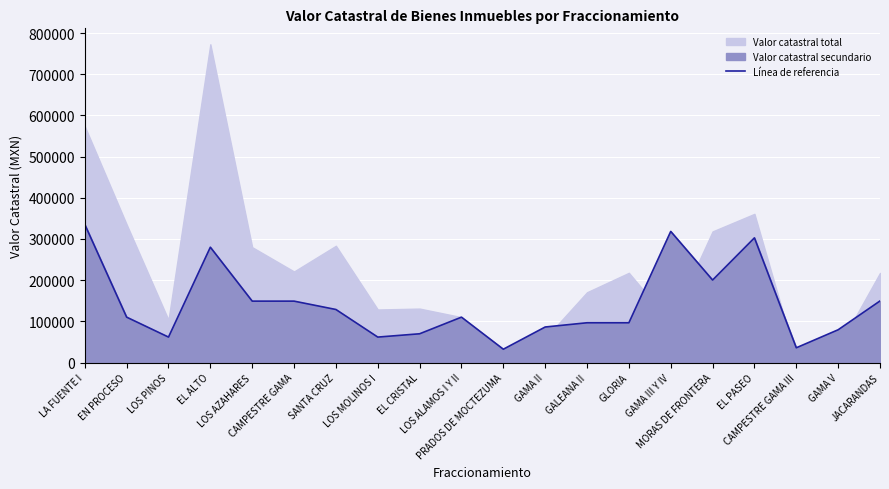

Read the value at MORAS DE FRONTERA.

200320.0